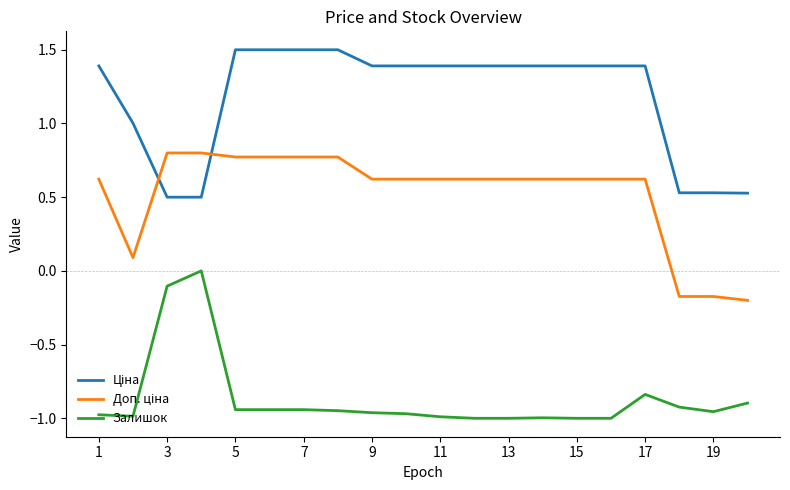

What is the greatest value displayed?

1.5